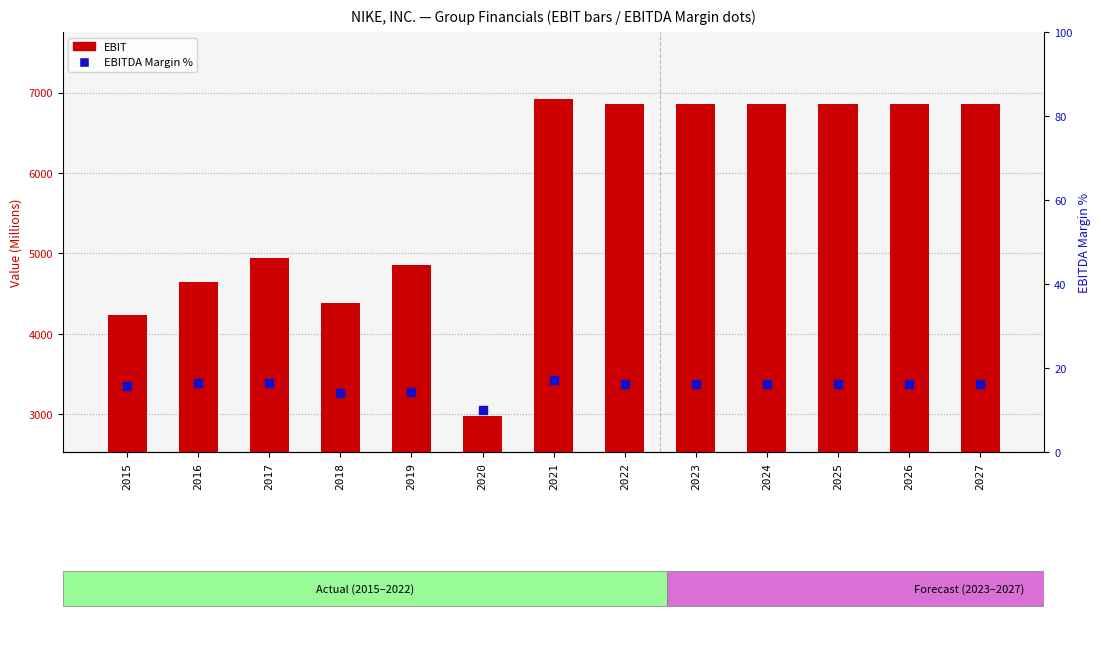

At how many categories does at least one series exceed 2017?

13